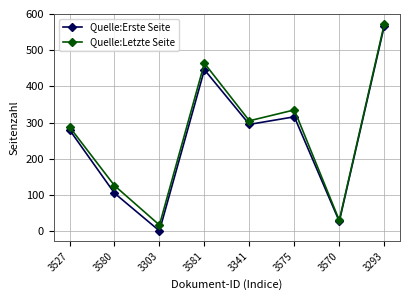

Reading left to right, list all the values displayed in this chart.

Quelle:Erste Seite: 280	105	1	446	295	316	27	567
Quelle:Letzte Seite: 288	126	17	464	305	335	30	572